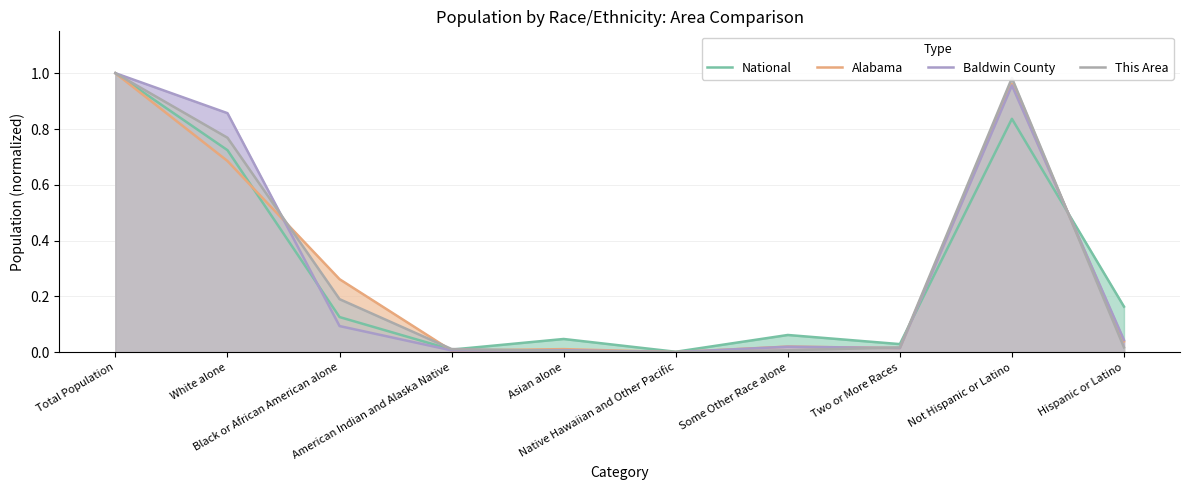

True or false: National has more than 0 interior local peaks.

True